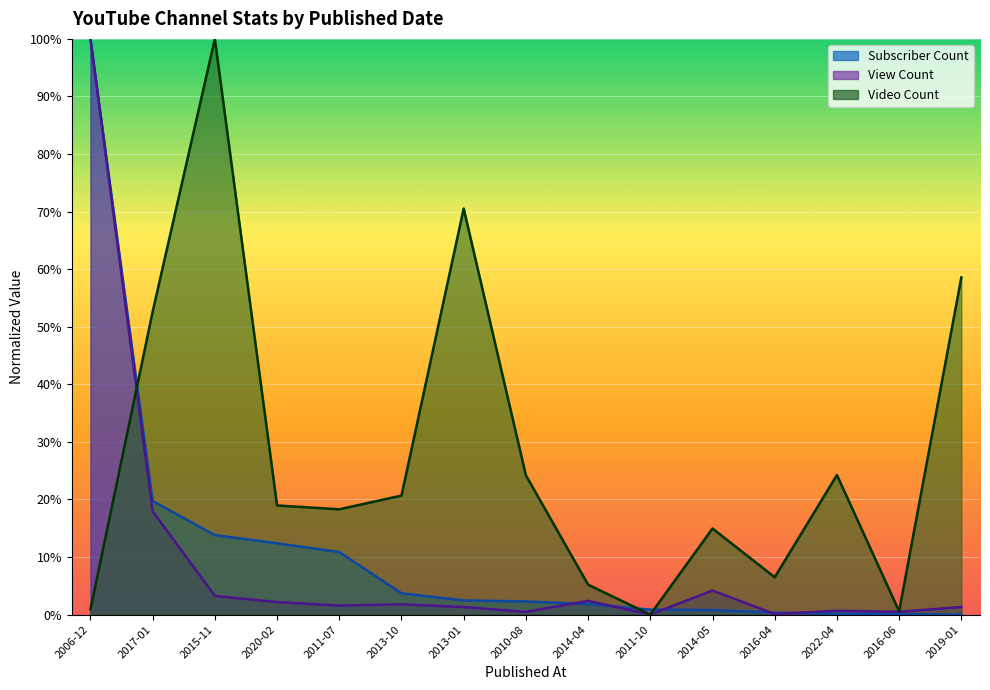

What is the difference between the second highest and minimum values in the View Count series?

0.2